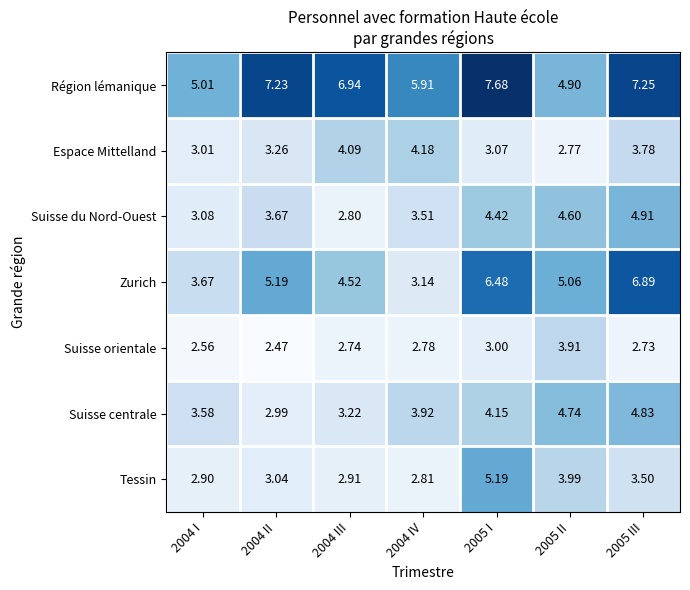

At which category is the sum across all series the highest?

2005 I